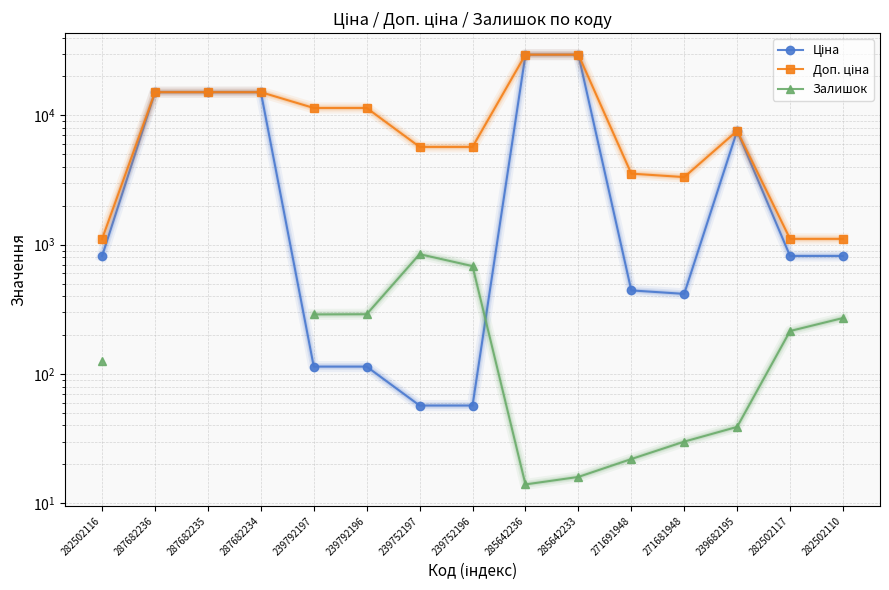

True or false: Доп. ціна and Ціна cross at least once.

False